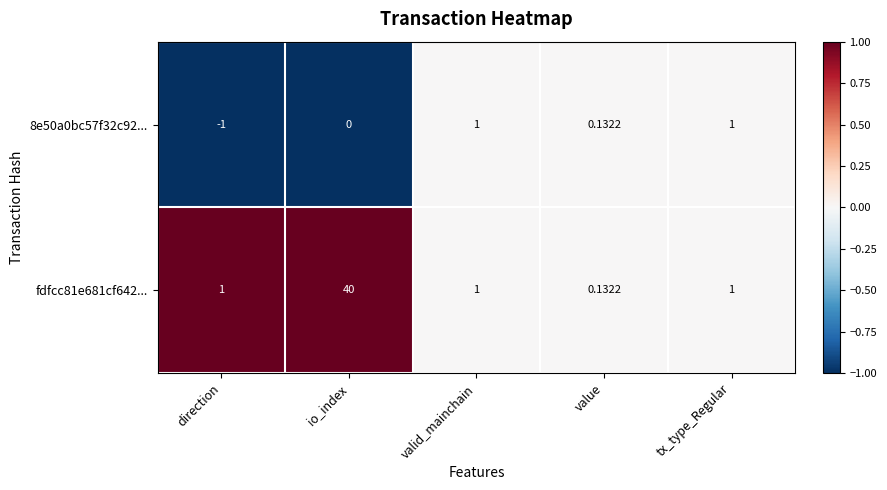

At which label is 8e50a0bc57f32c92... closest to 0?

io_index